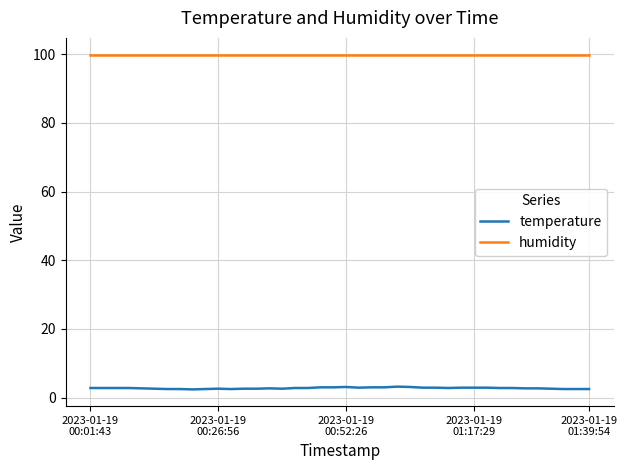

True or false: temperature and humidity intersect in this chart.

False